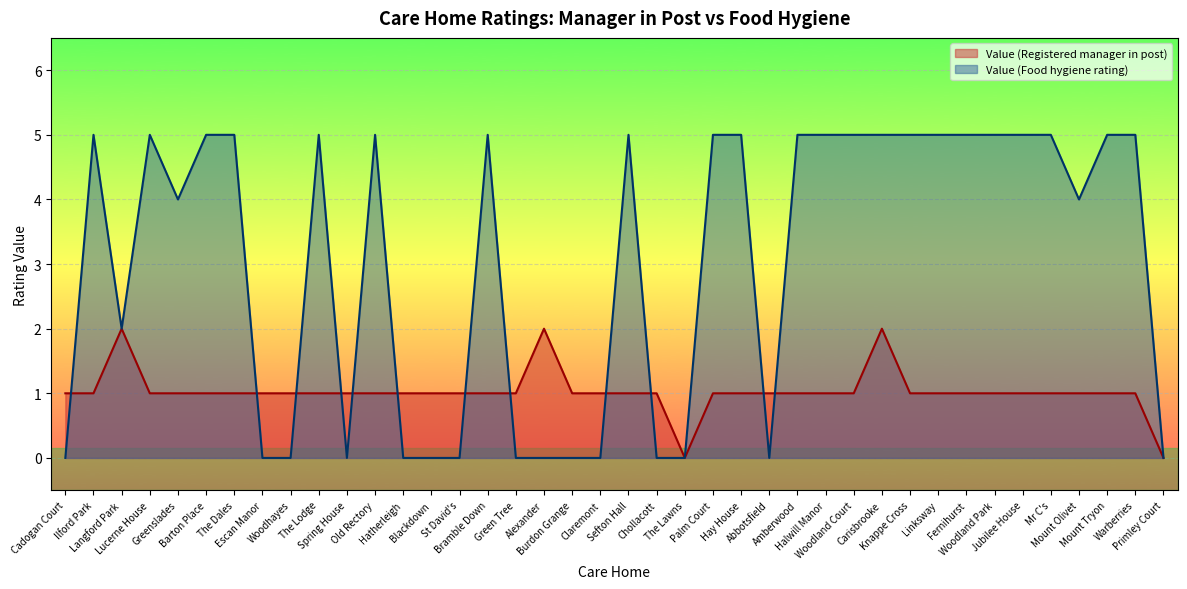

True or false: Value (Registered manager in post) has a value of 1 at Woodland Park.

True